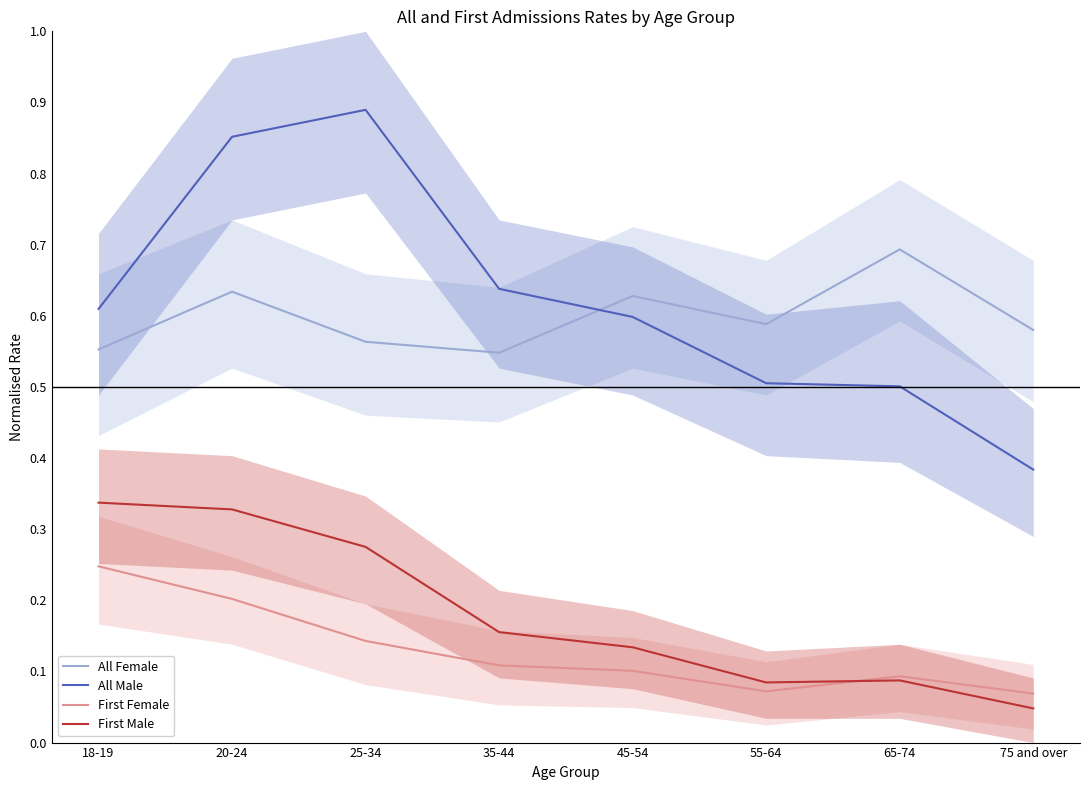

At which category is the sum across all series the highest?

20-24